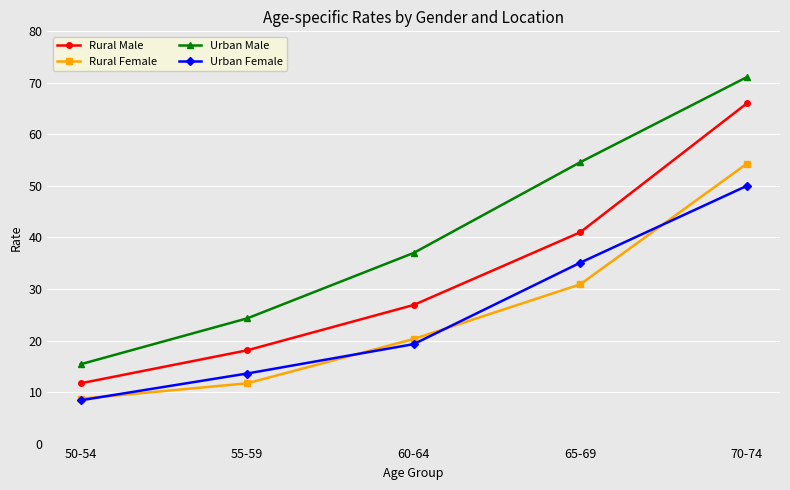

True or false: Rural Female has a value of 8.7 at 50-54.

True